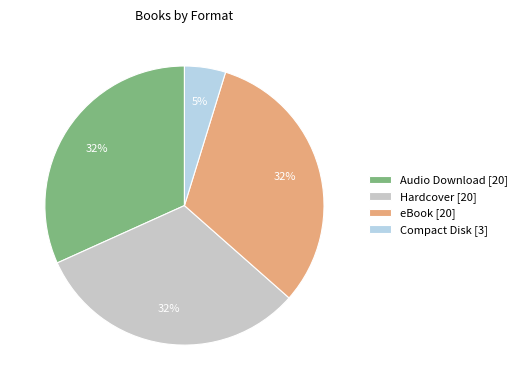

To the nearest percent, what percentage of the pie is eBook?

32%